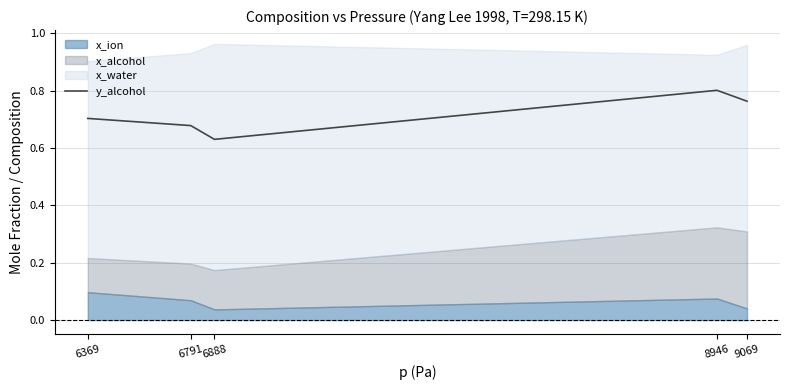

How many points are higher than both their immediate neighbors (excluding endpoints)?

1